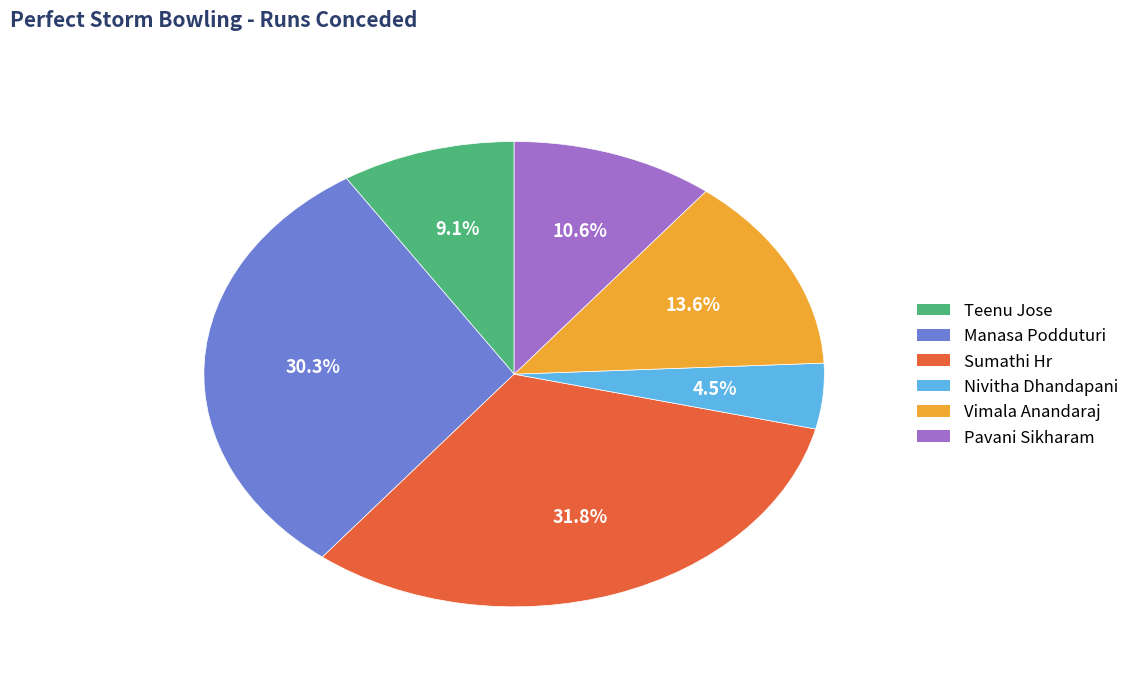

Does Teenu Jose represent more than half of the total?

No